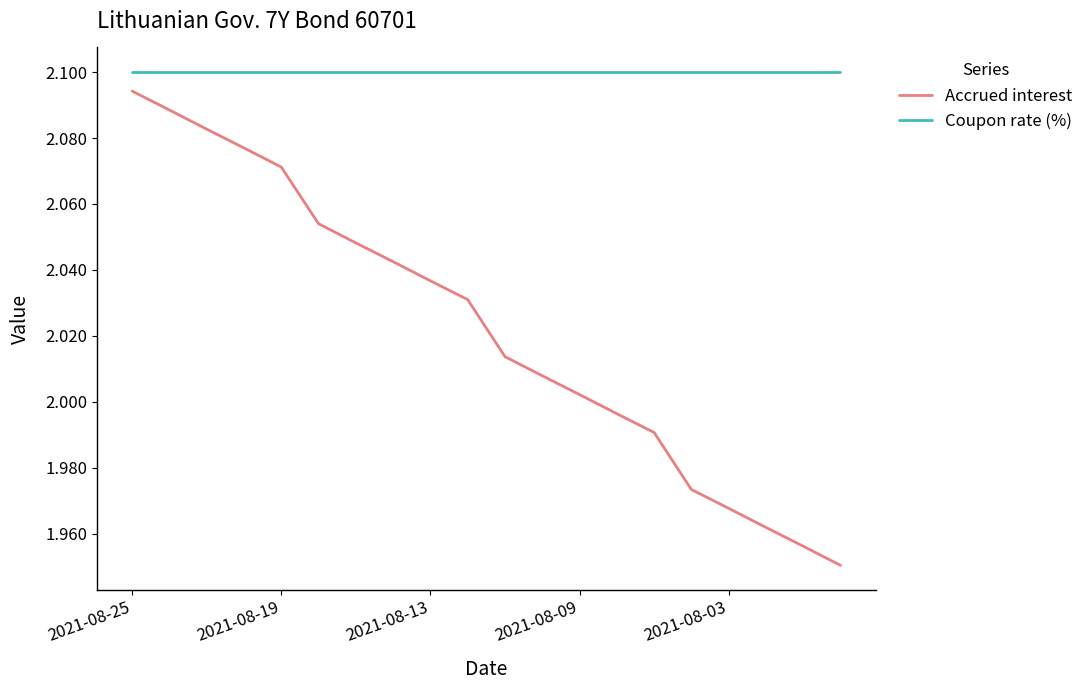

What is the difference between the maximum and minimum values in the Accrued interest series?

0.1